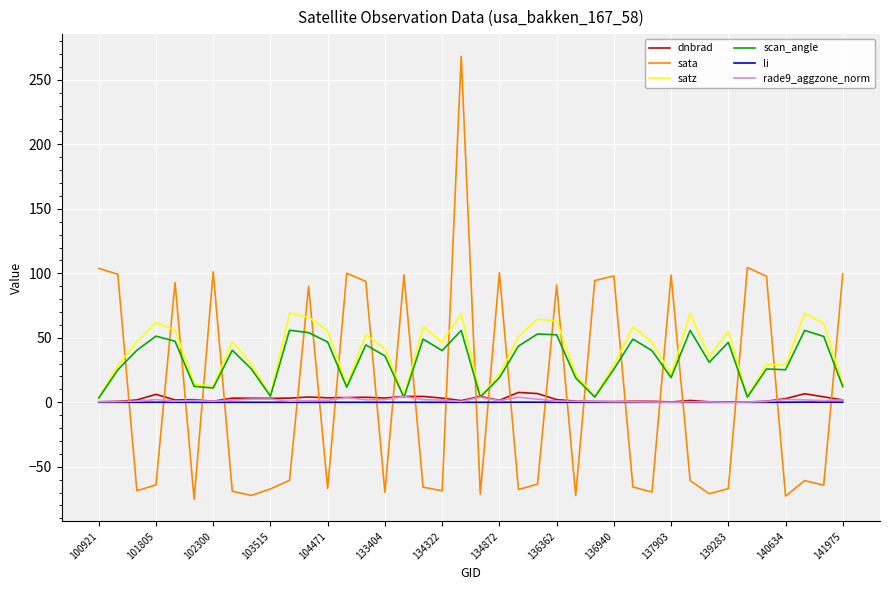

In li, how many points are higher than both neighbors (excluding endpoints)?

6